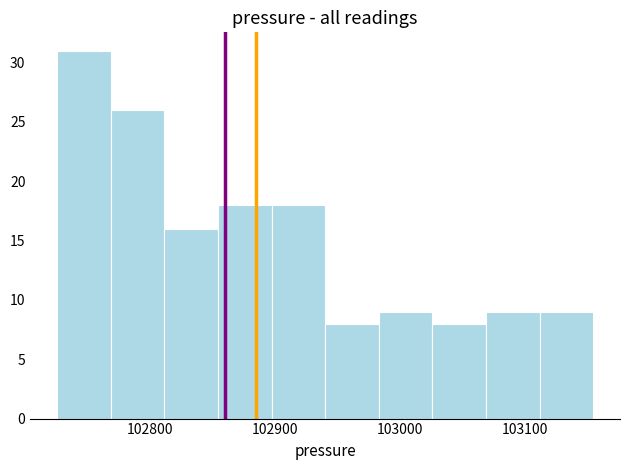

What is the height of the bar covering 102850 to 102900 on the x-axis? Neither the bar edges nor the heights are printed on the chart, so give them approximately, as read against the axes.

18